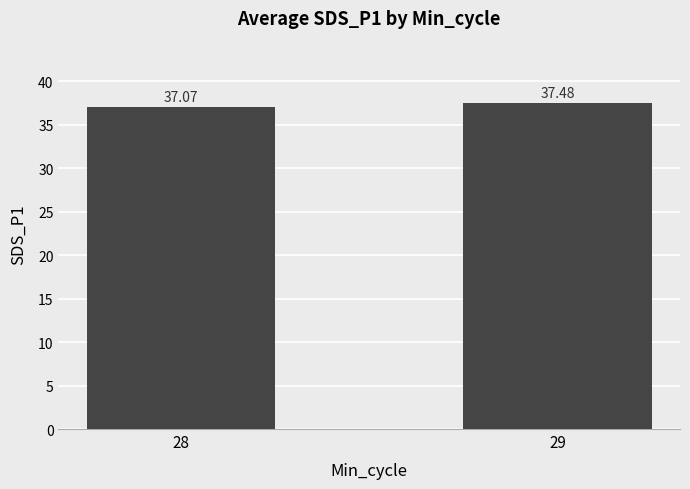

Reading right to left, transcribe all the data shown in this chart.

37.5	37.1